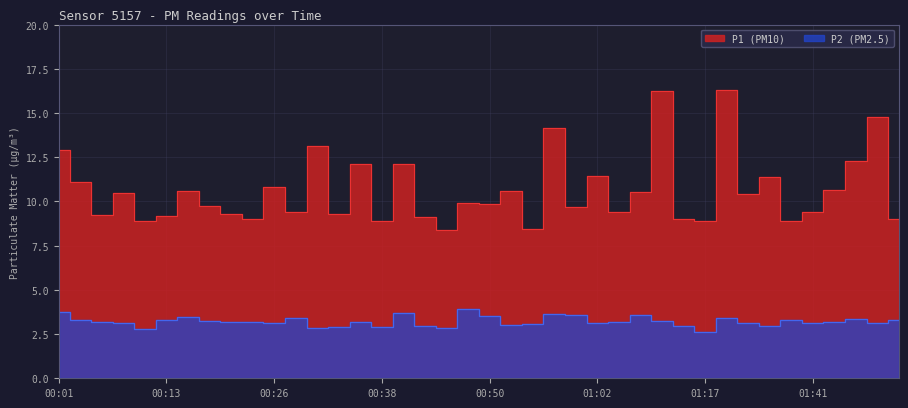

At how many categories does at least one series exceed 8?

40